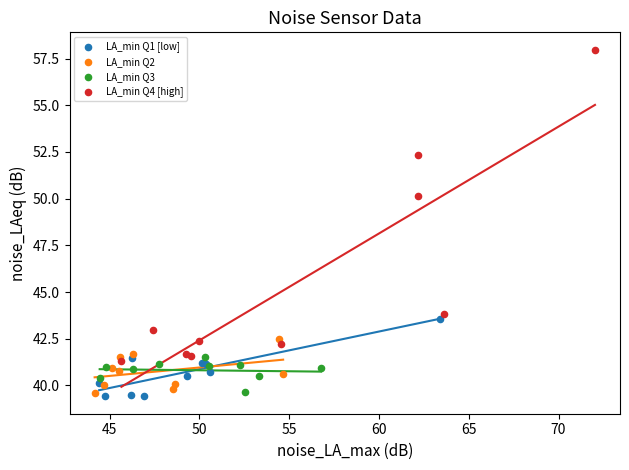

Which series contains the highest Y value?

LA_min Q4 [high]